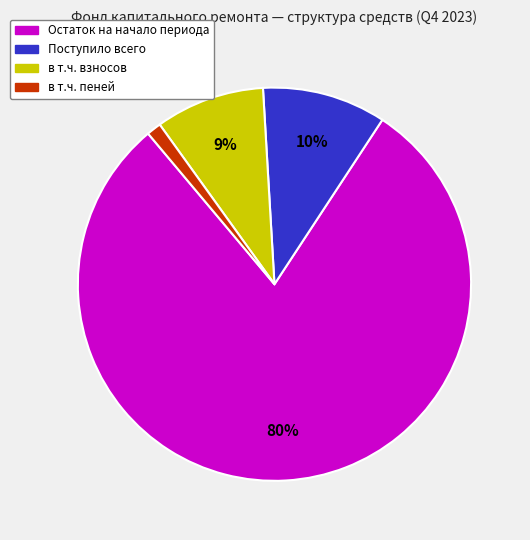

Is there a majority slice in this chart?

Yes